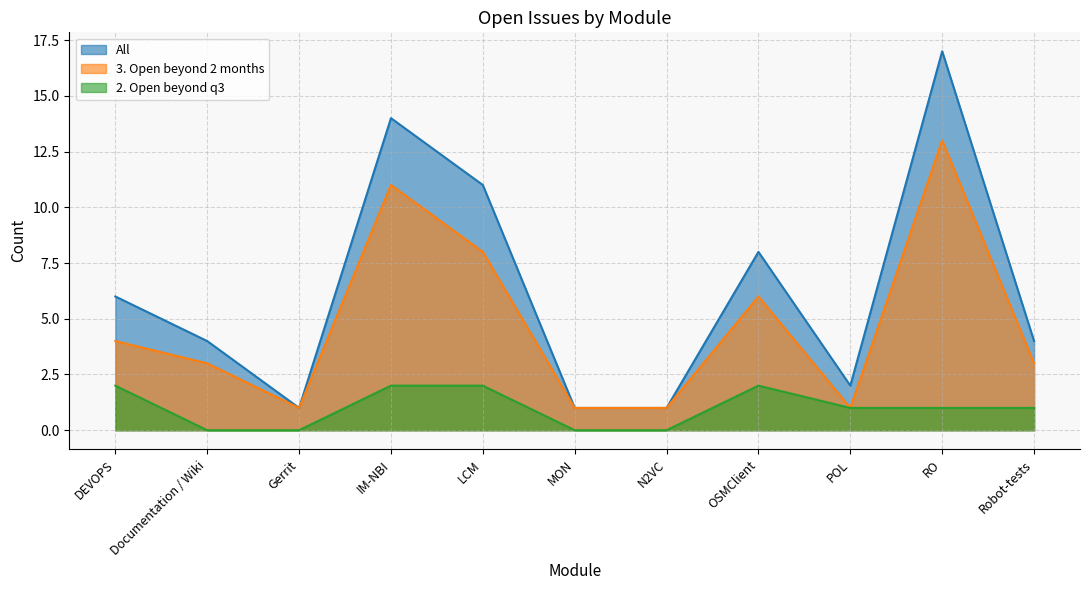

What is the total value across all series at DEVOPS?

12